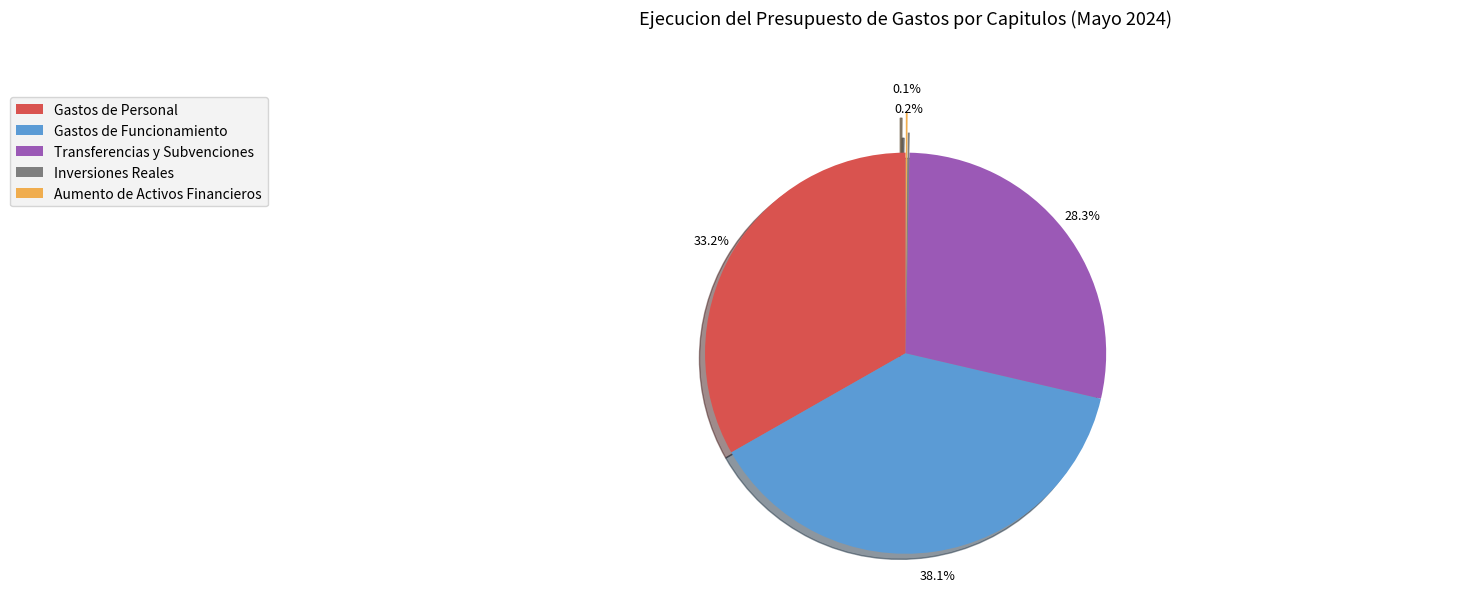

To the nearest percent, what percentage of the pie is Gastos de Personal?

33%